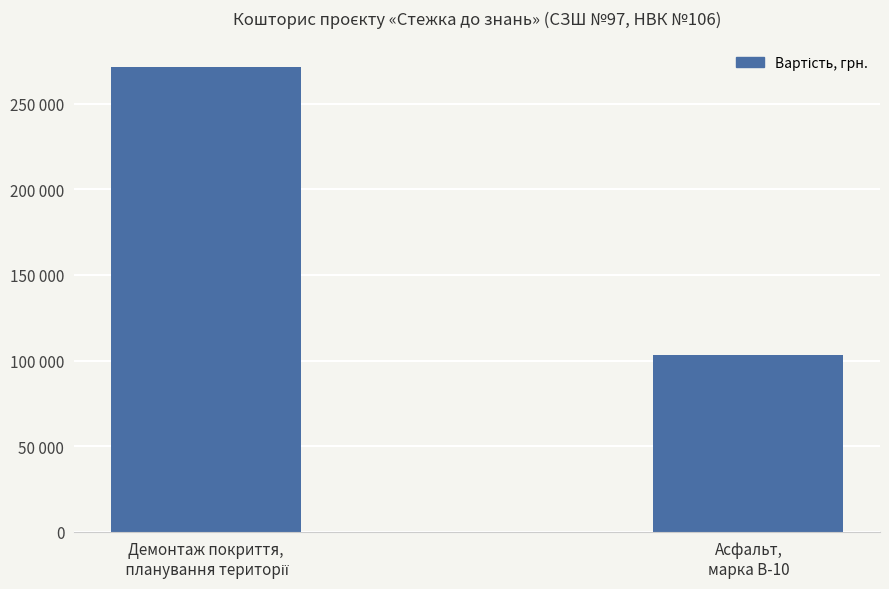

True or false: the data shows 271788 at Демонтаж покриття,
 планування території.

True